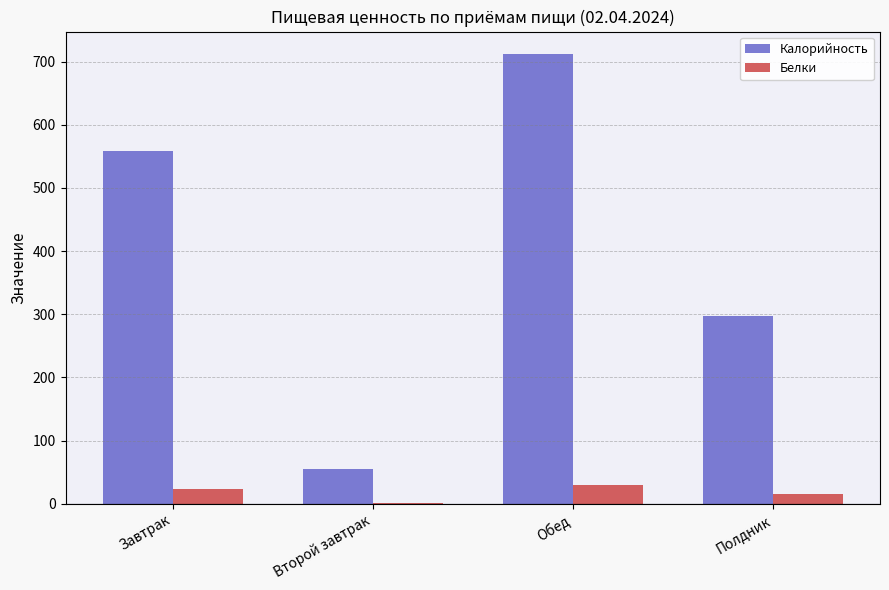

What is the greatest value displayed?

712